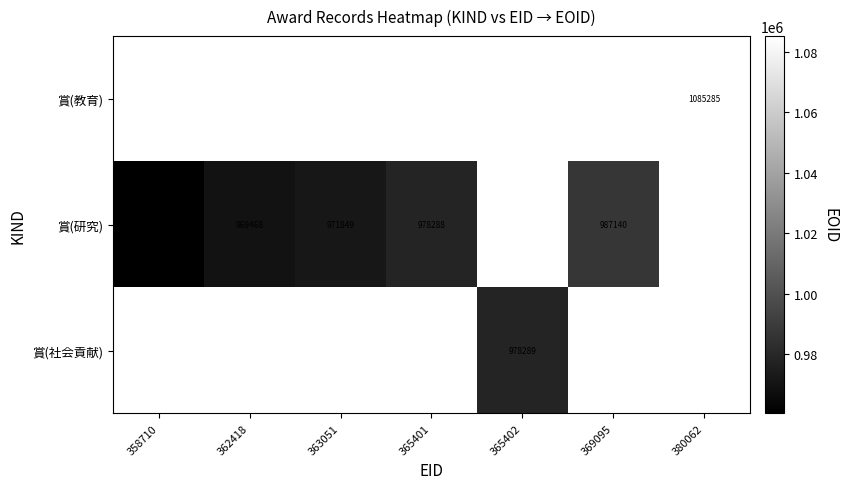

The 賞(研究) series shows 960387 at 358710. True or false?

True